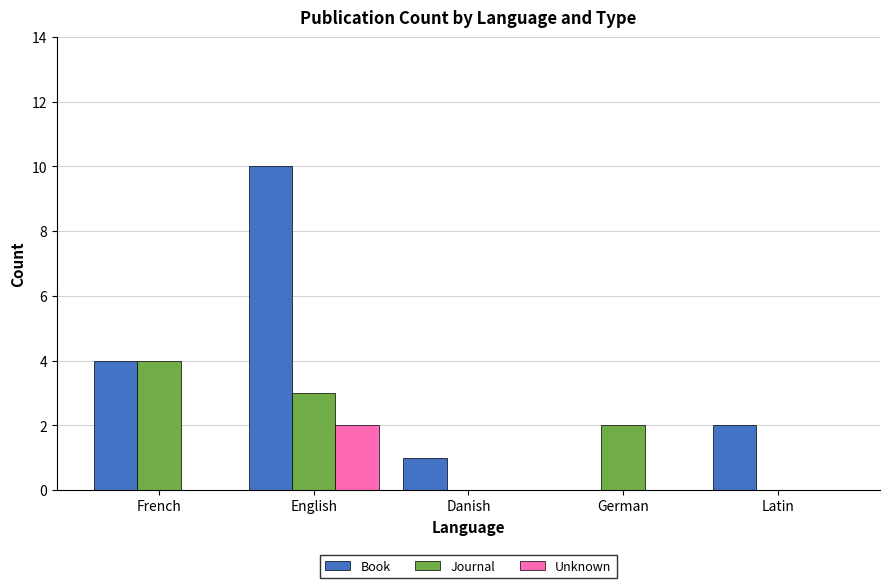

Reading left to right, extract all data points from this chart.

Book: French=4	English=10	Danish=1	German=0	Latin=2
Journal: French=4	English=3	Danish=0	German=2	Latin=0
Unknown: French=0	English=2	Danish=0	German=0	Latin=0